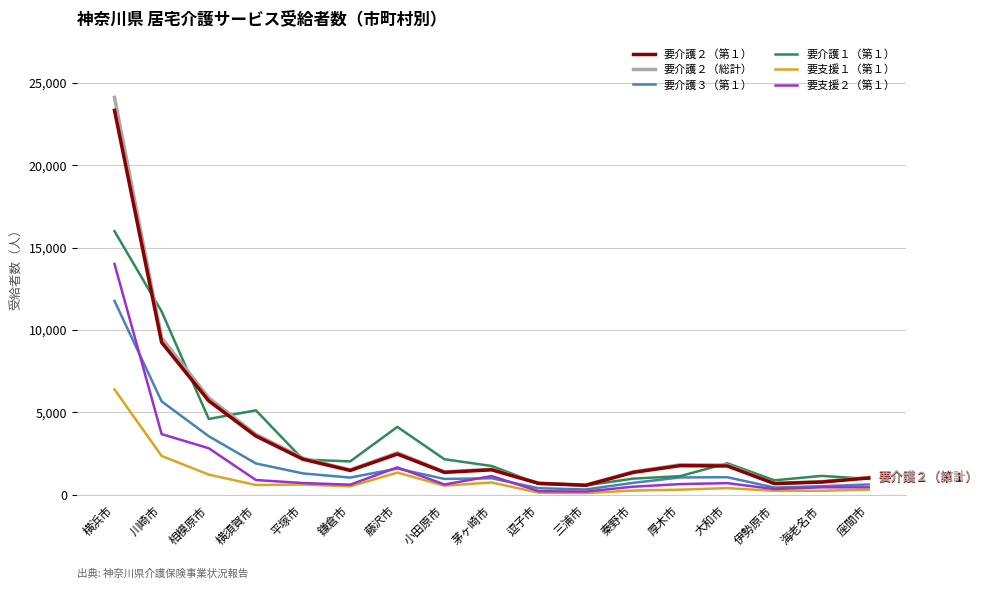

What is the difference between the highest and lowest values at 藤沢市?

2774